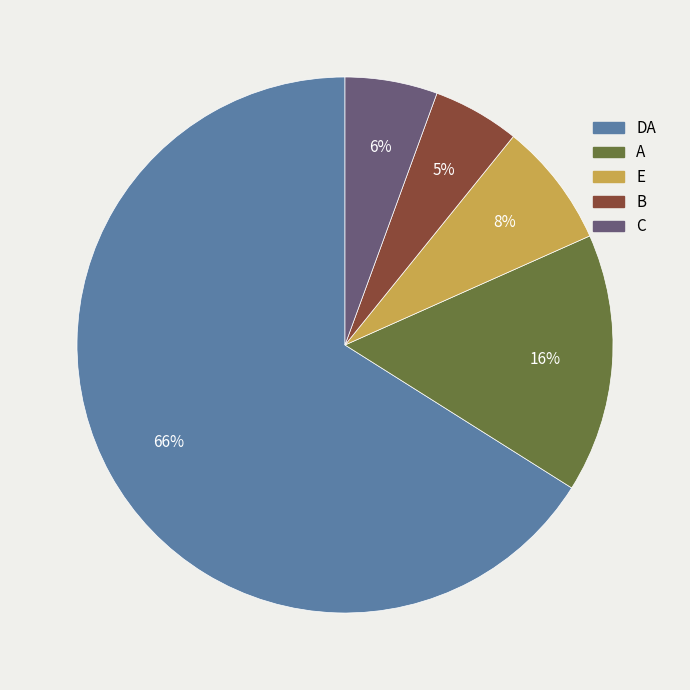

Which slice is the largest?

DA